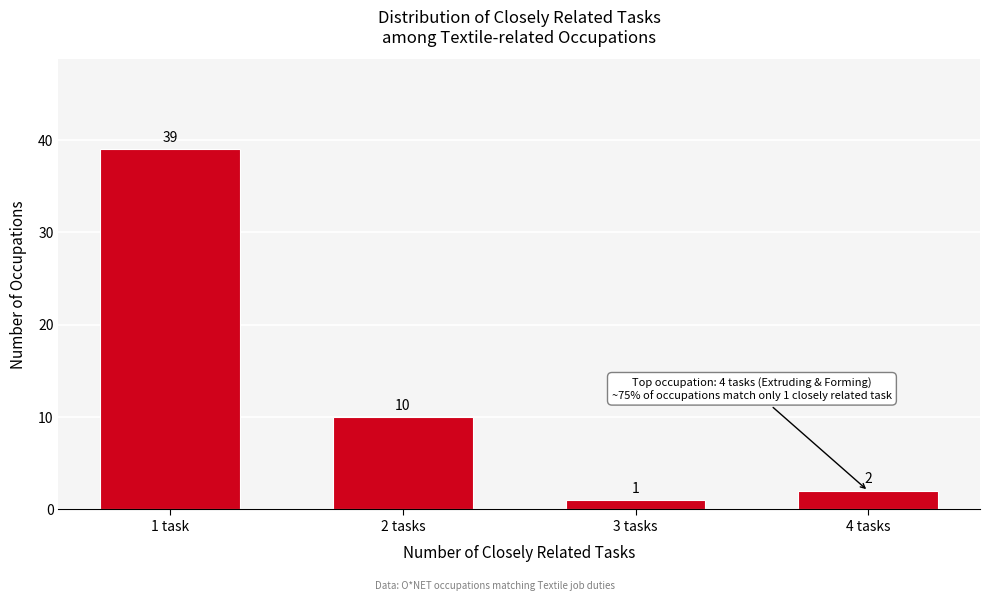

Reading right to left, list all the values displayed in this chart.

4 tasks=2	3 tasks=1	2 tasks=10	1 task=39